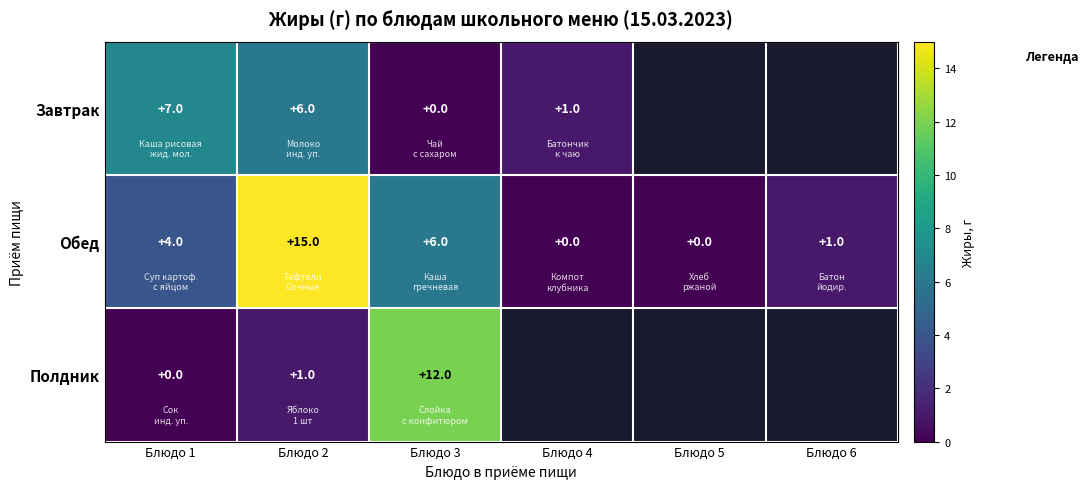

How many positive values does the Обед series have?

4